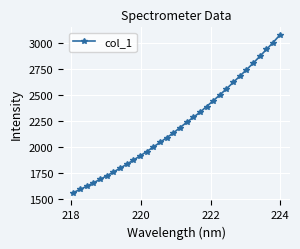

Does the chart have visible grid lines?

Yes